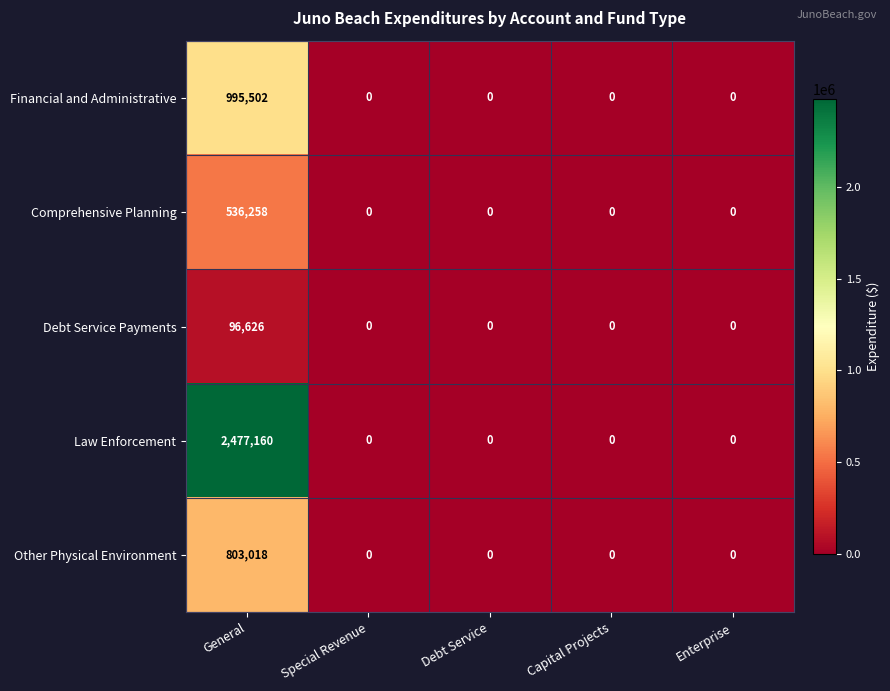

True or false: Law Enforcement has a value of 1356137 at Enterprise.

False